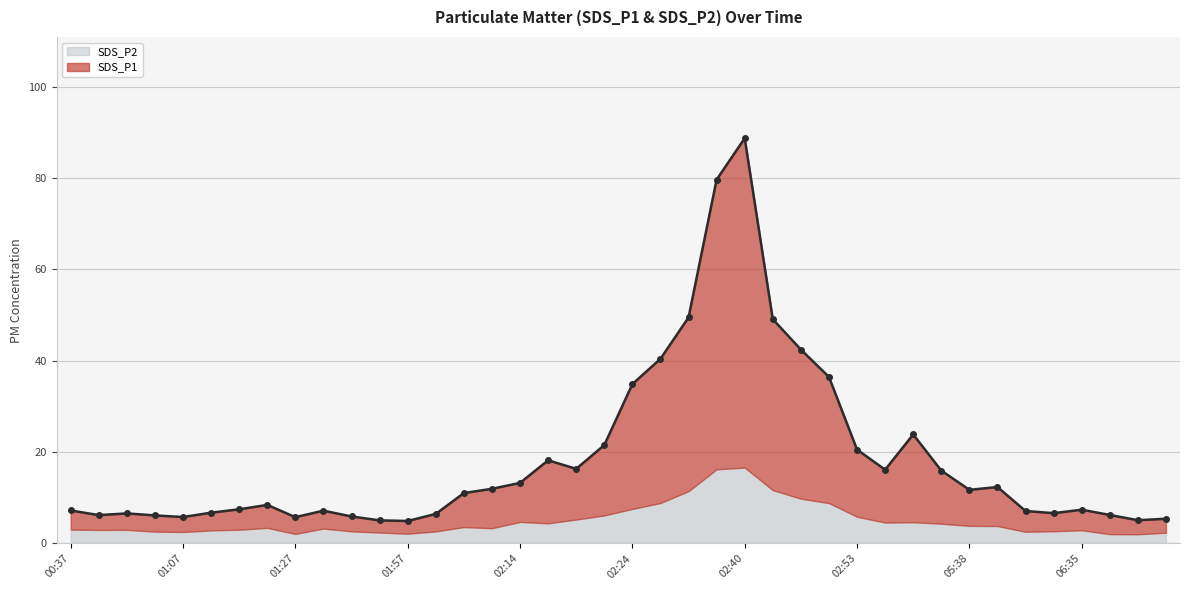

What is the change in value from 06:35 to 06:47?

-2.3